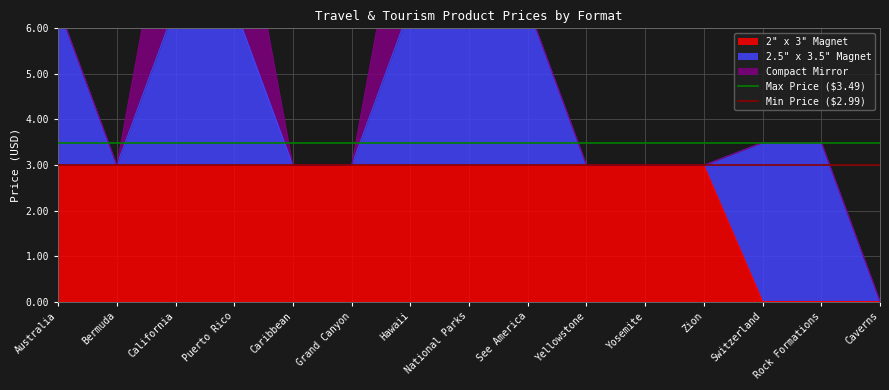

What is the value of the Min Price ($2.99) point at the 1st from the left?

3.0